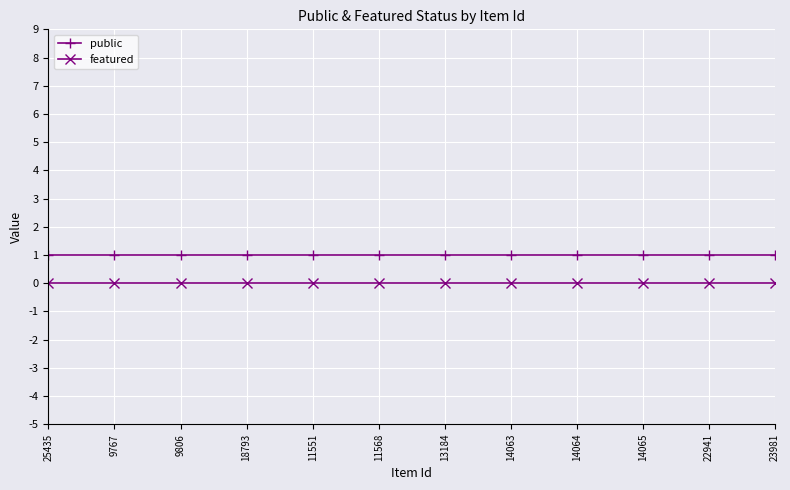

True or false: public and featured intersect in this chart.

False